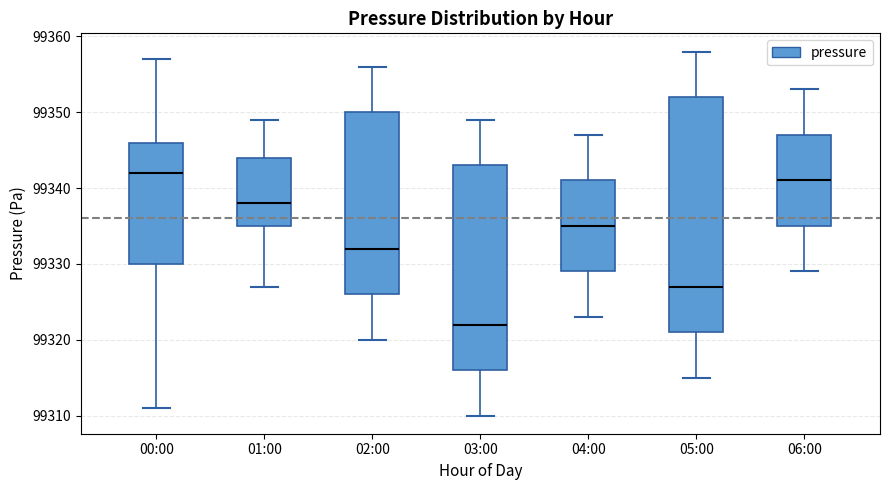

Reading left to right, transcribe this box plot: for each box, give where its median line is, the range the box spans, and where its two whiskers end, as read against the y-axis. The values are not printed on the chart, so give them approximately, as read against the axis.

00:00: median 99342, box 99330 to 99346, whiskers 99311 to 99357
01:00: median 99338, box 99335 to 99344, whiskers 99327 to 99349
02:00: median 99332, box 99326 to 99350, whiskers 99320 to 99356
03:00: median 99322, box 99316 to 99343, whiskers 99310 to 99349
04:00: median 99335, box 99329 to 99341, whiskers 99323 to 99347
05:00: median 99327, box 99321 to 99352, whiskers 99315 to 99358
06:00: median 99341, box 99335 to 99347, whiskers 99329 to 99353